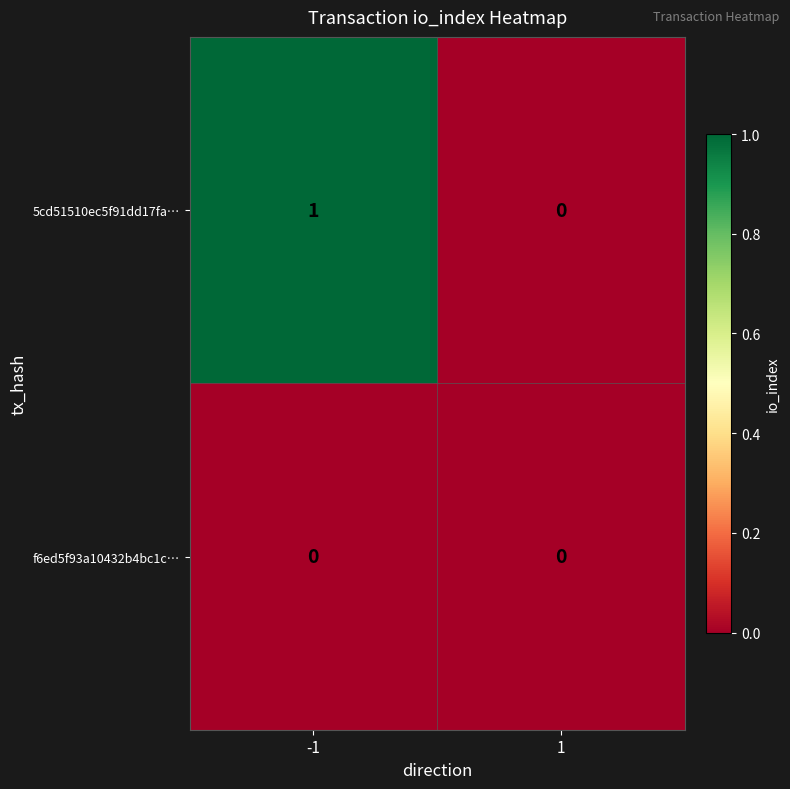

The 5cd51510ec5f91dd17fa… series shows -1 at 1. True or false?

False